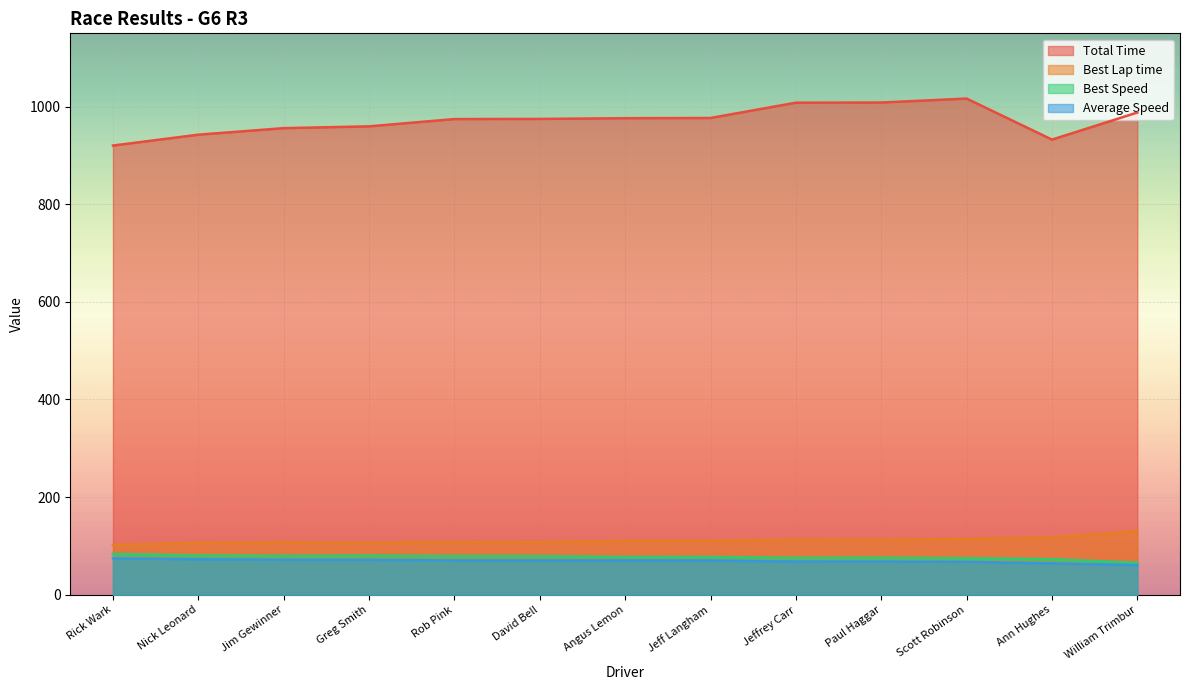

At which label does Best Lap time first exceed 110?

Angus Lemon